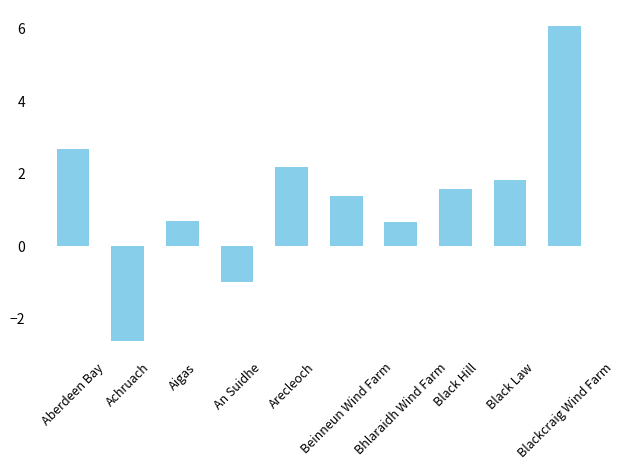

What is the maximum value shown in the chart?

6.1